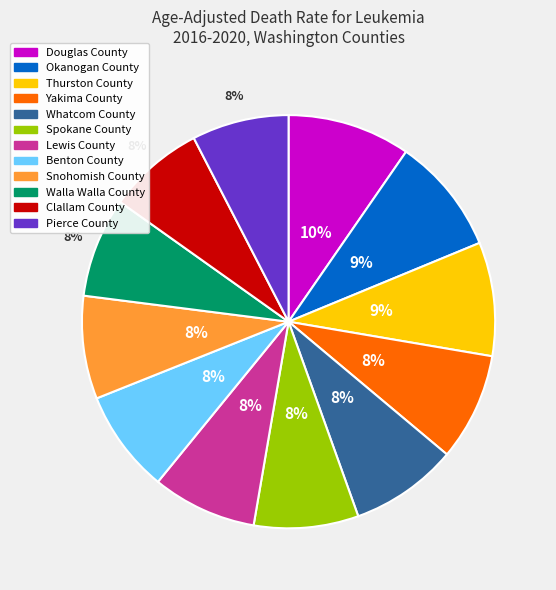

What is the ratio of the value at Yakima County to the value at Okanogan County?

0.9